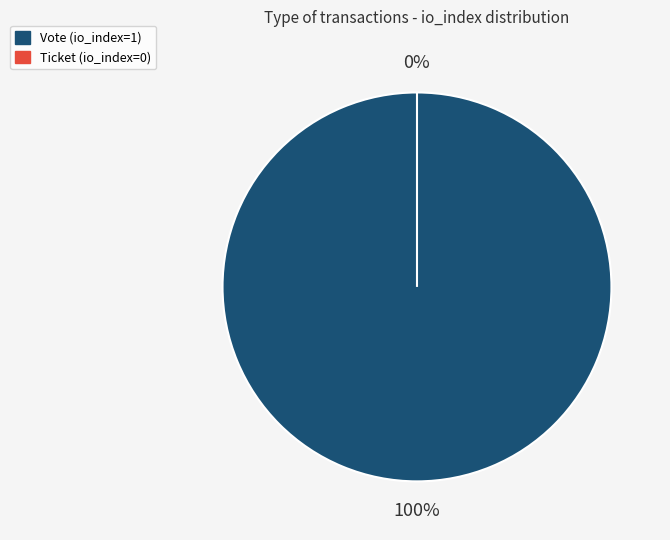

Rank the categories by value from lowest to highest.

Ticket (io_index=0), Vote (io_index=1)